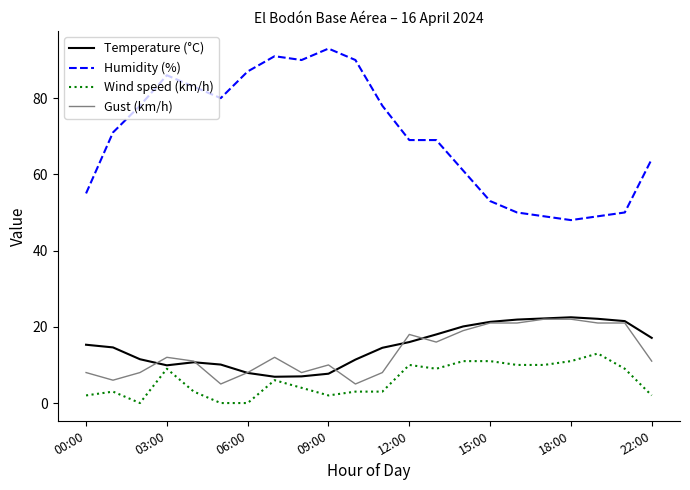

Which series has the largest range (max minus min)?

Humidity (%)